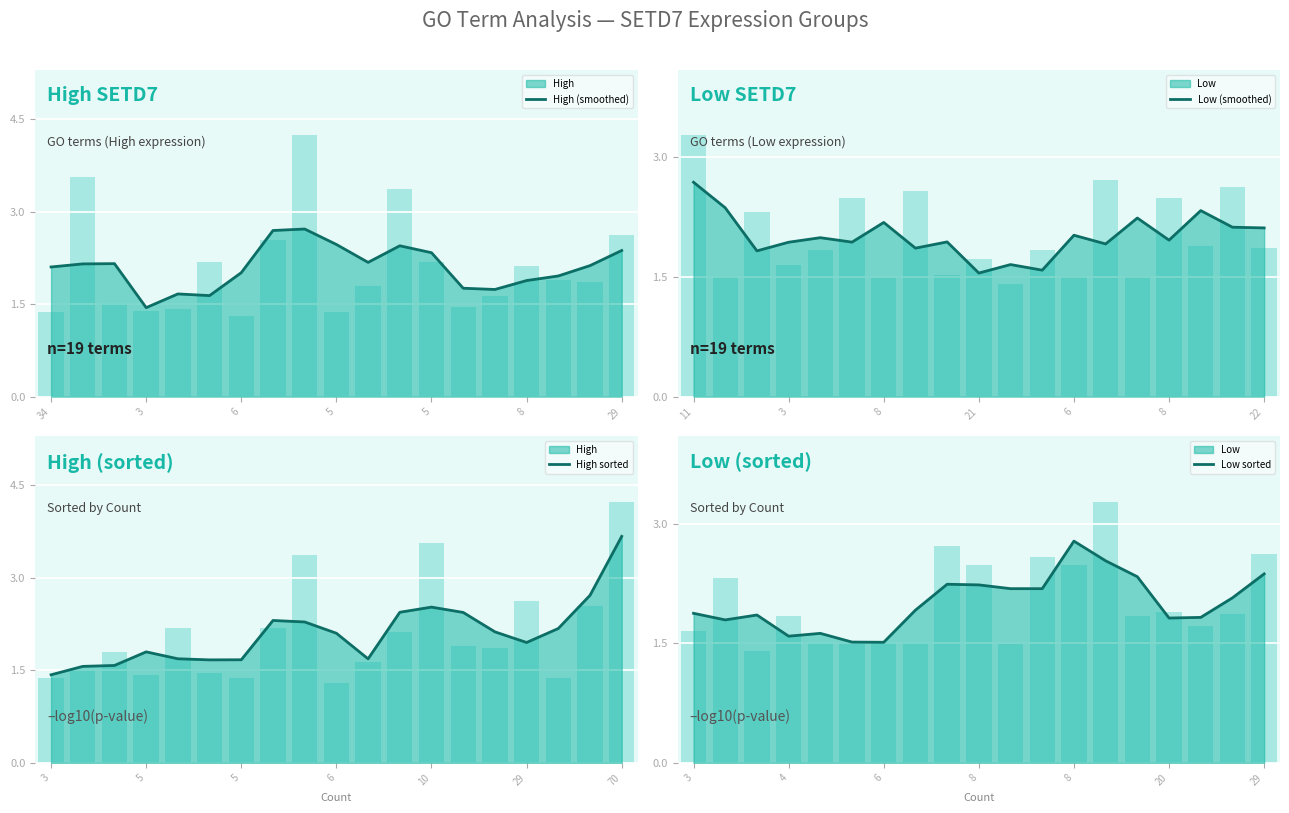

Between 18 and 14, which is larger?

18